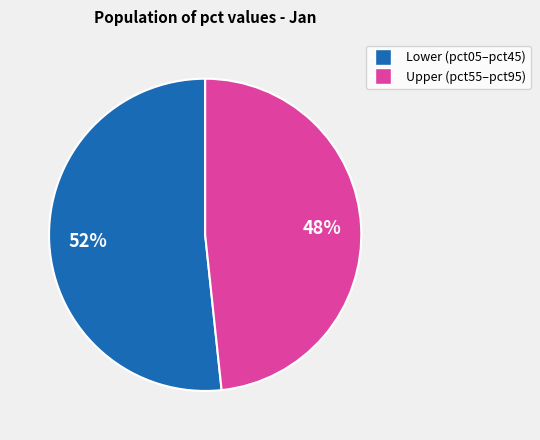

To the nearest percent, what is the average slice percentage?

50%